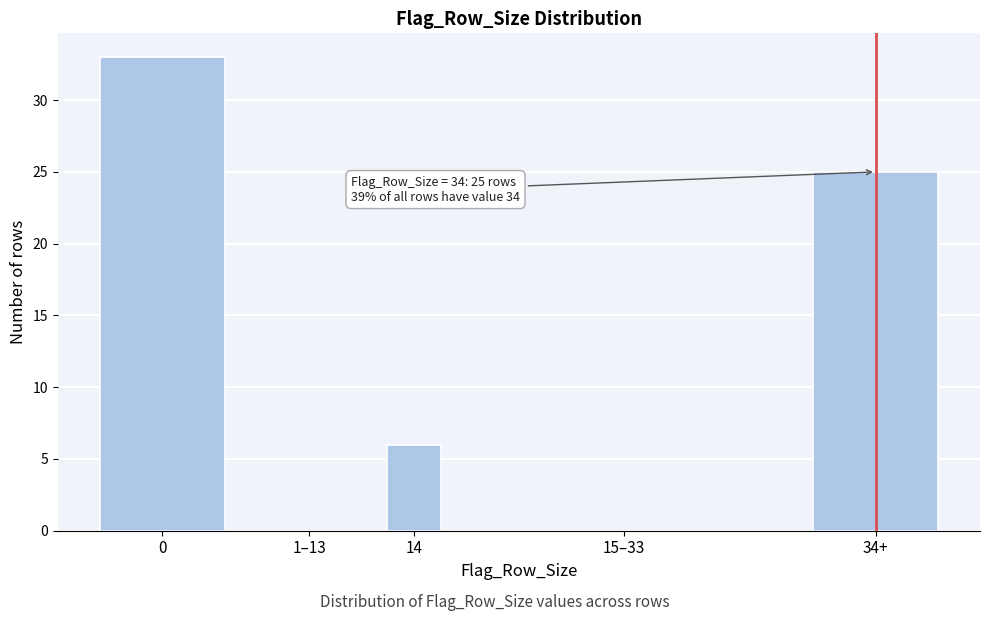

Reading left to right, extract all data points from this chart.

0=33	1–13=0	14=6	15–33=0	34+=25